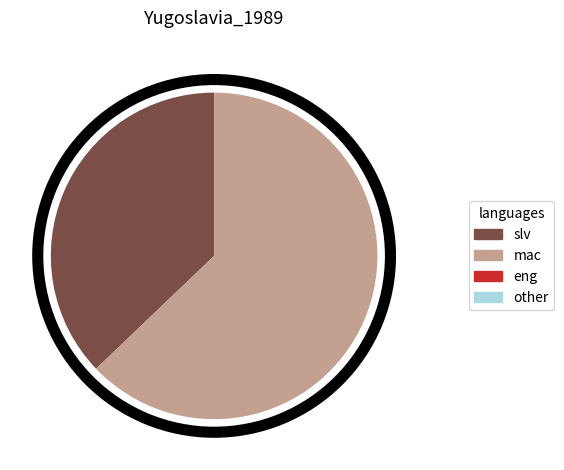

Does any single category account for the majority?

Yes